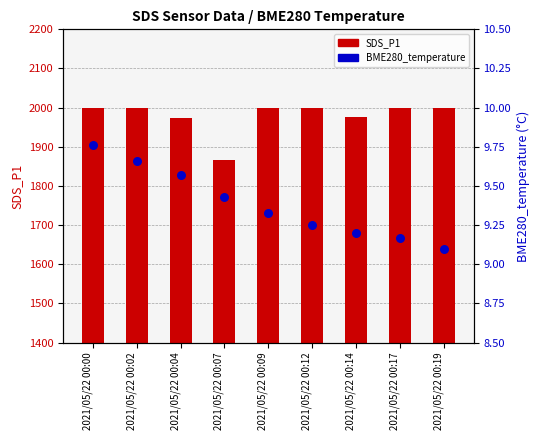

Which series reaches the minimum Y coordinate?

BME280_temperature